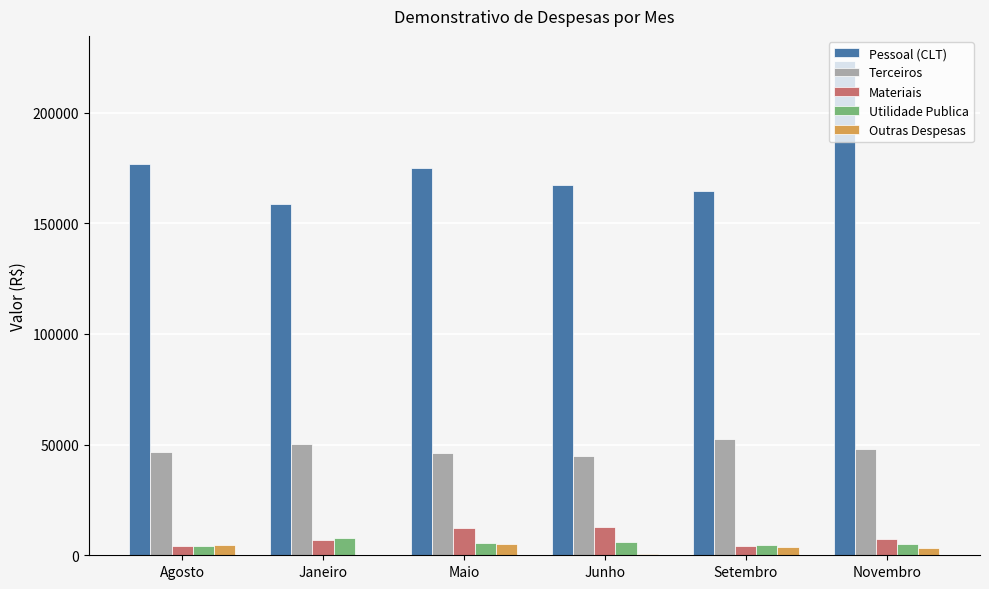

Which series has the largest total across all categories?

Pessoal (CLT)